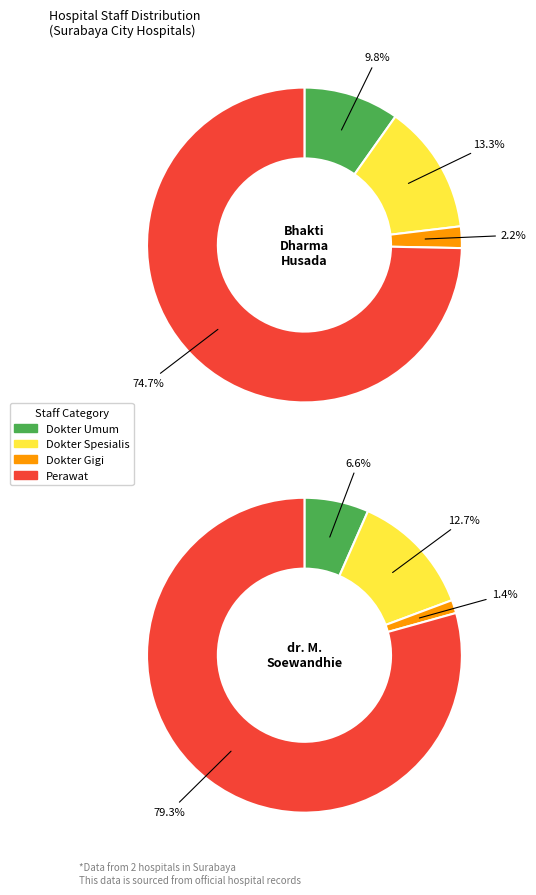

Which series has the largest range (max minus min)?

jumlah_perawat